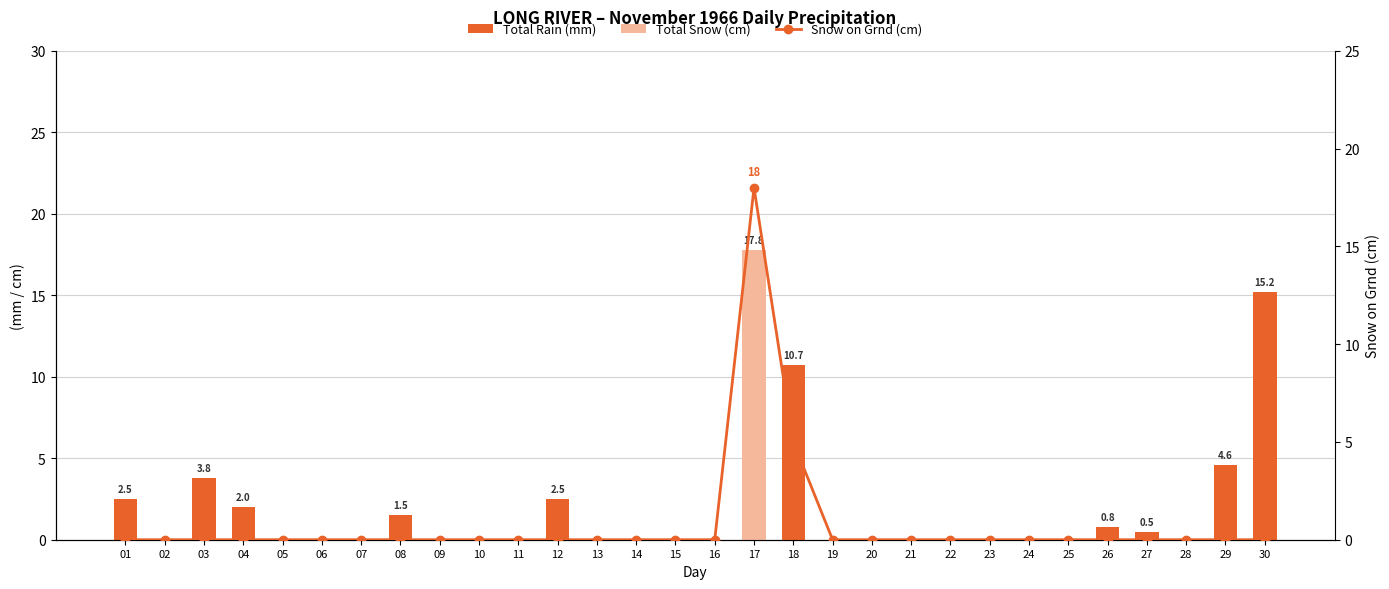

Which series has the widest spread of values?

Snow on Grnd (cm)